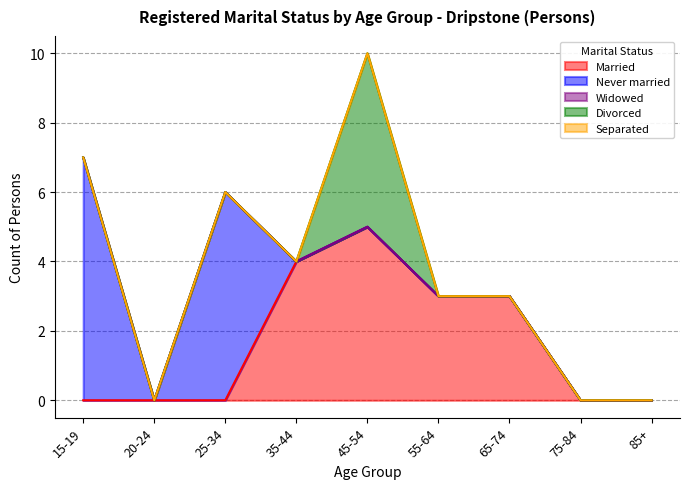

What is the label of the 8th point from the right?

20-24